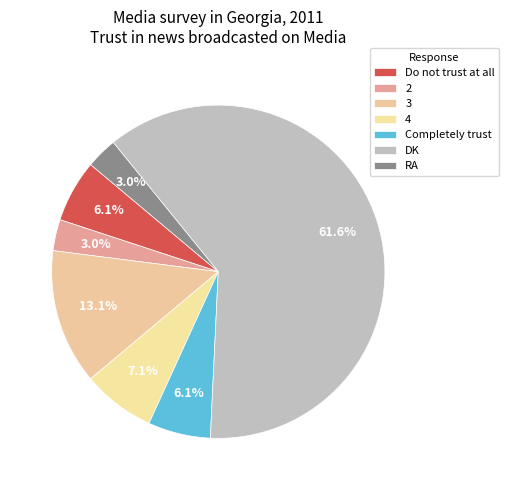

How many segments does this pie chart have?

7